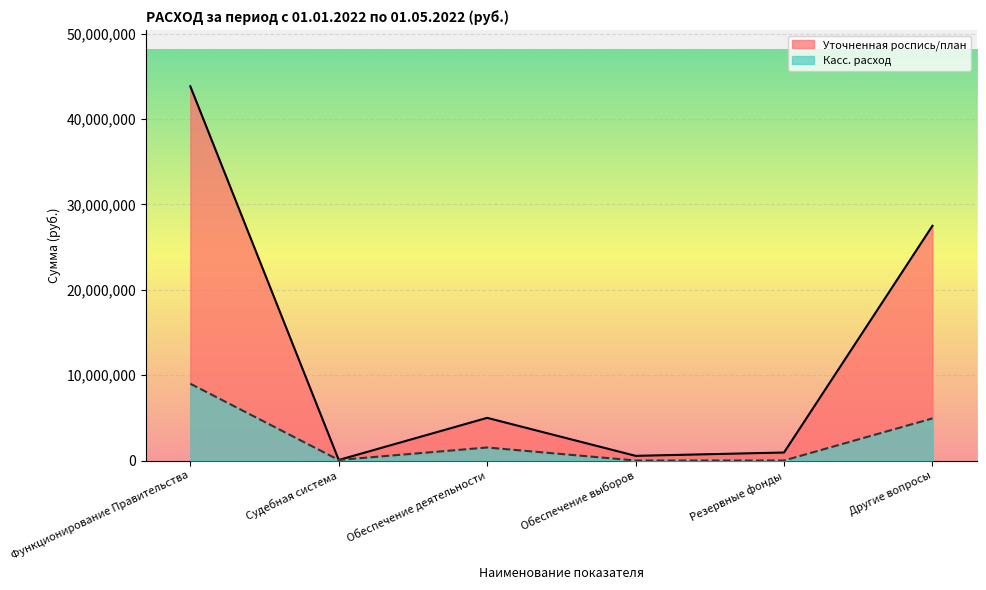

True or false: Уточненная роспись/план and Касс. расход intersect in this chart.

False